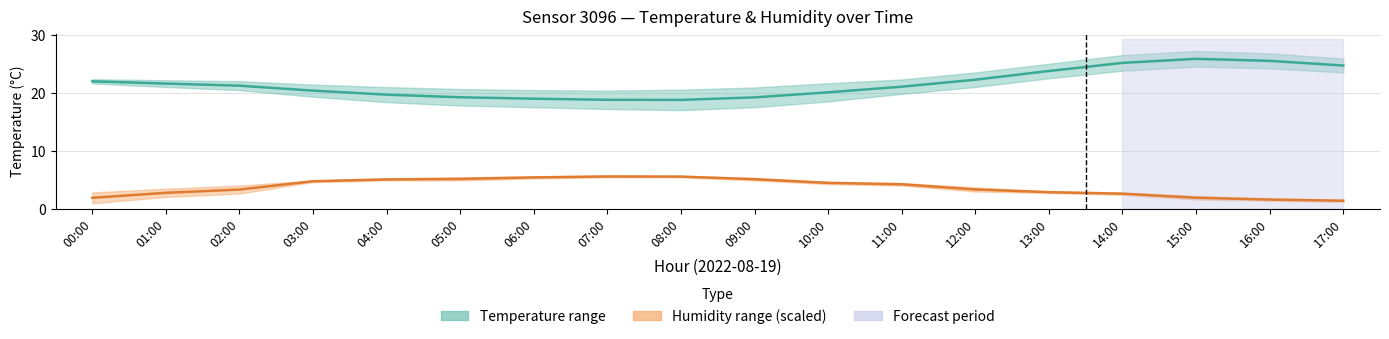

Reading left to right, transcribe all the data shown in this chart.

Temperature (mid): 00:00=22.0	01:00=21.6	02:00=21.2	03:00=20.4	04:00=19.7	05:00=19.2	06:00=19.0	07:00=18.8	08:00=18.8	09:00=19.2	10:00=20.1	11:00=21.0	12:00=22.2	13:00=23.8	14:00=25.1	15:00=25.9	16:00=25.5	17:00=24.7
Humidity (mid, scaled): 00:00=1.9	01:00=2.7	02:00=3.3	03:00=4.7	04:00=5.1	05:00=5.1	06:00=5.4	07:00=5.6	08:00=5.5	09:00=5.1	10:00=4.5	11:00=4.2	12:00=3.3	13:00=2.9	14:00=2.6	15:00=1.9	16:00=1.6	17:00=1.4